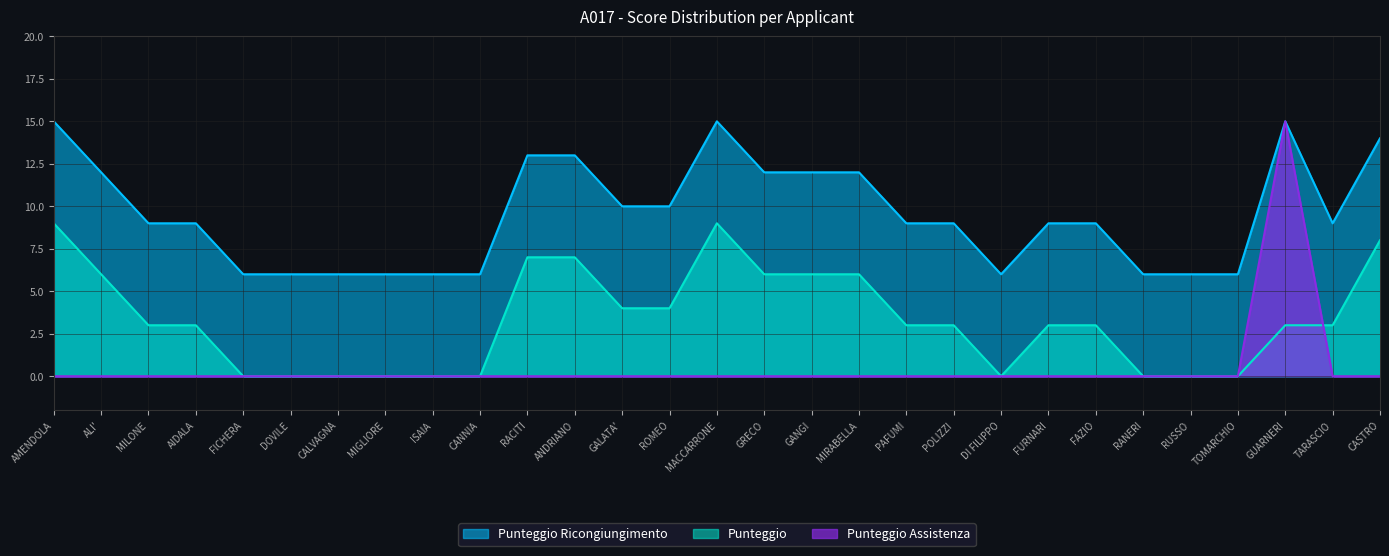

Which series has the widest spread of values?

Punteggio Assistenza